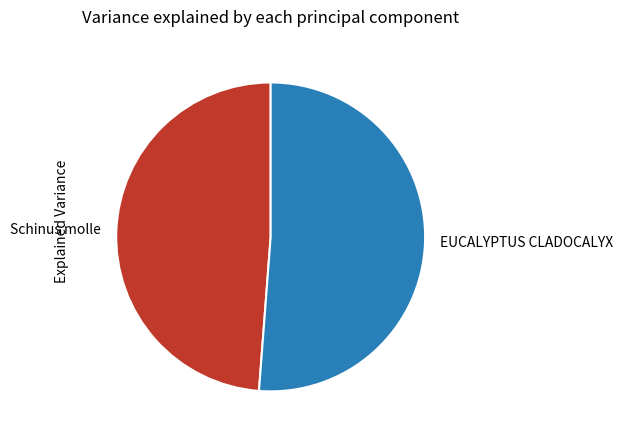

Rank the categories by value from lowest to highest.

Schinus molle, EUCALYPTUS CLADOCALYX